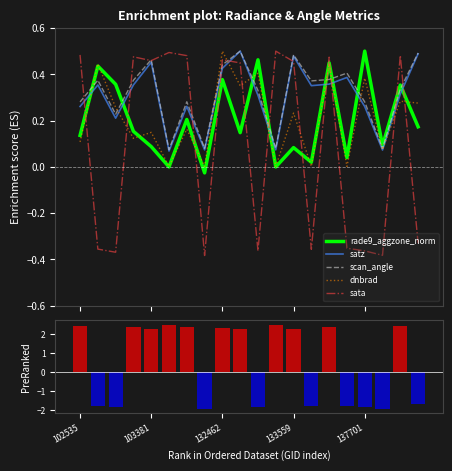

What is the sum of all sata (ranking metric) values?

9.8